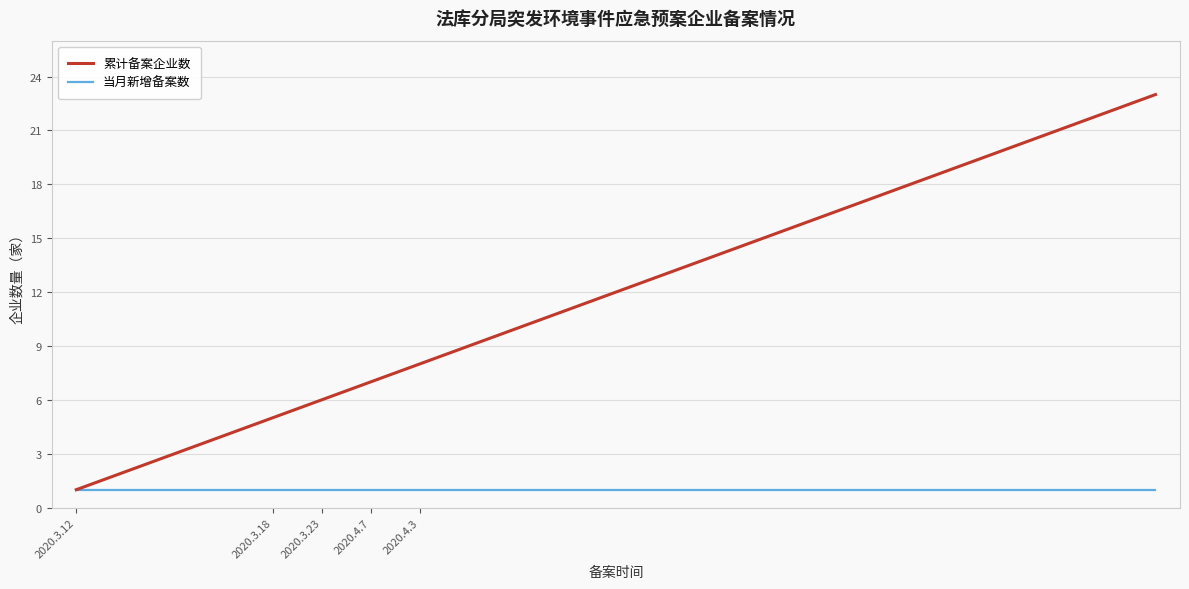

Which series has the largest range (max minus min)?

累计备案企业数